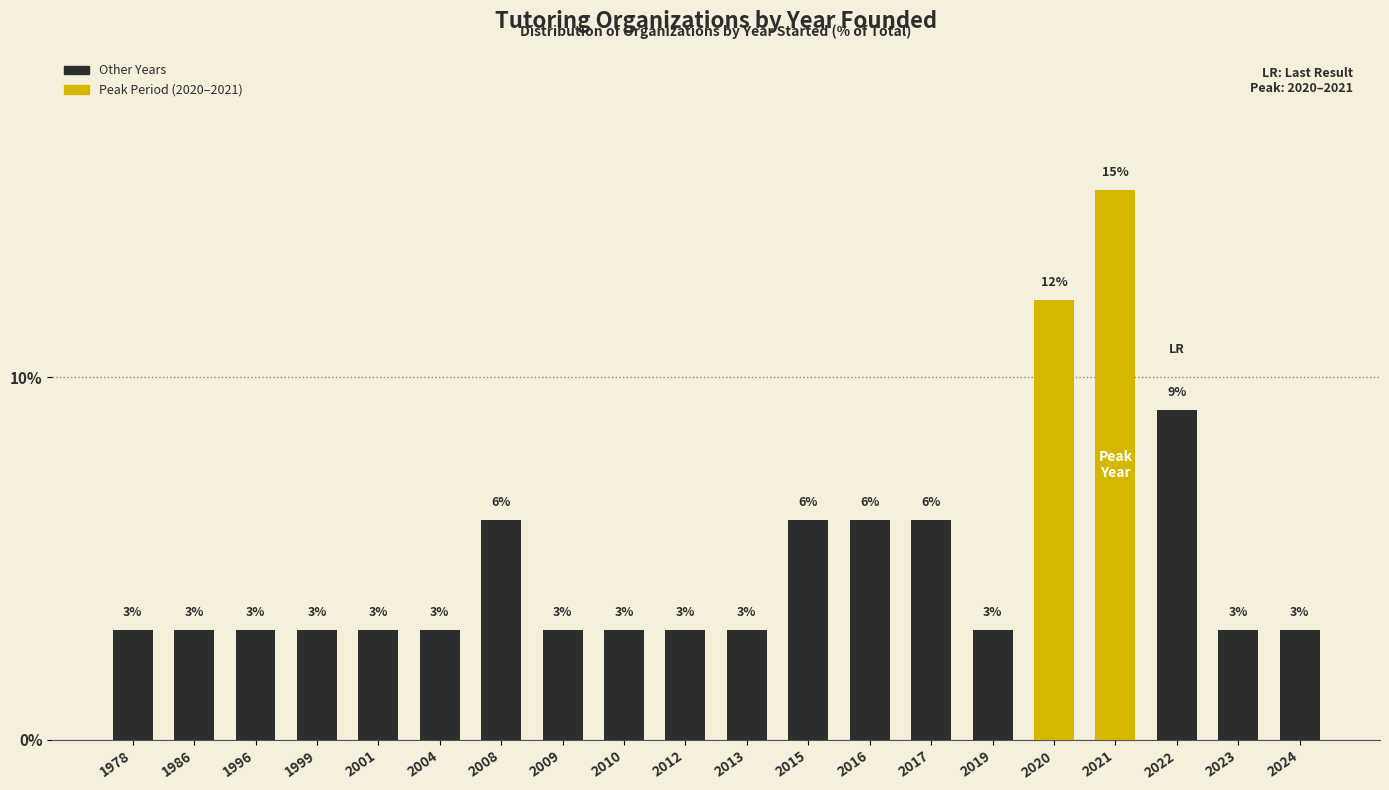

How many series are shown in this chart?

1